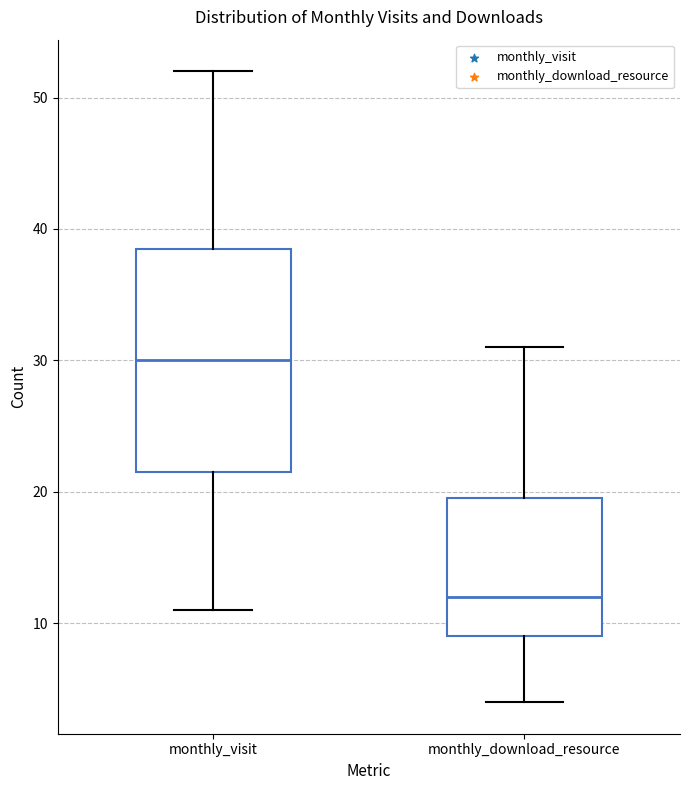

Reading left to right, transcribe this box plot: for each box, give where its median line is, the range the box spans, and where its two whiskers end, as read against the y-axis. The values are not printed on the chart, so give them approximately, as read against the axis.

monthly_visit: median 30, box 22 to 39, whiskers 11 to 52
monthly_download_resource: median 12, box 9 to 20, whiskers 4 to 31